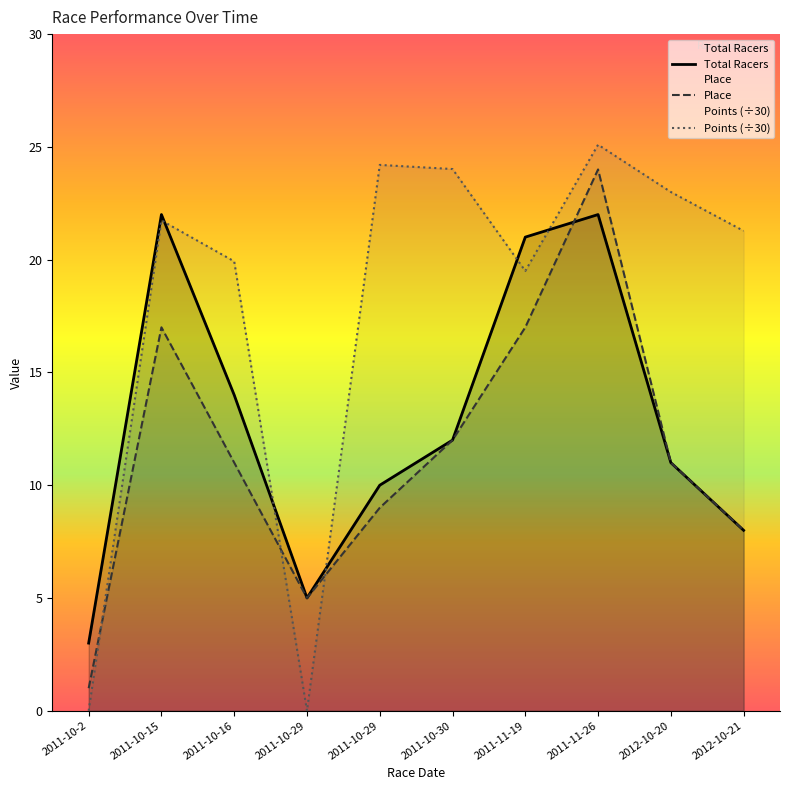

What is the maximum value shown in the chart?

25.1